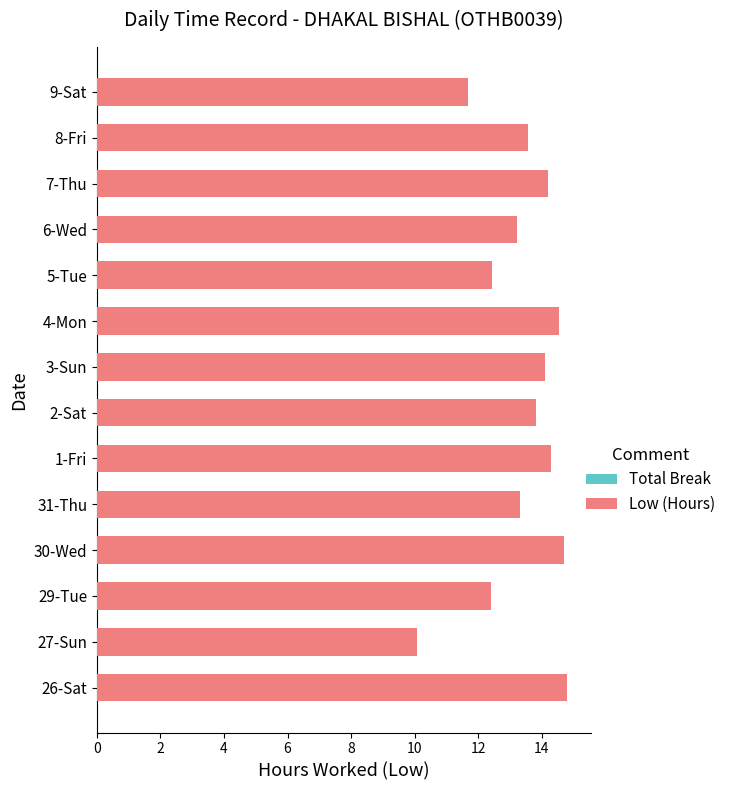

Which category has the lowest value across all series?

27-Sun